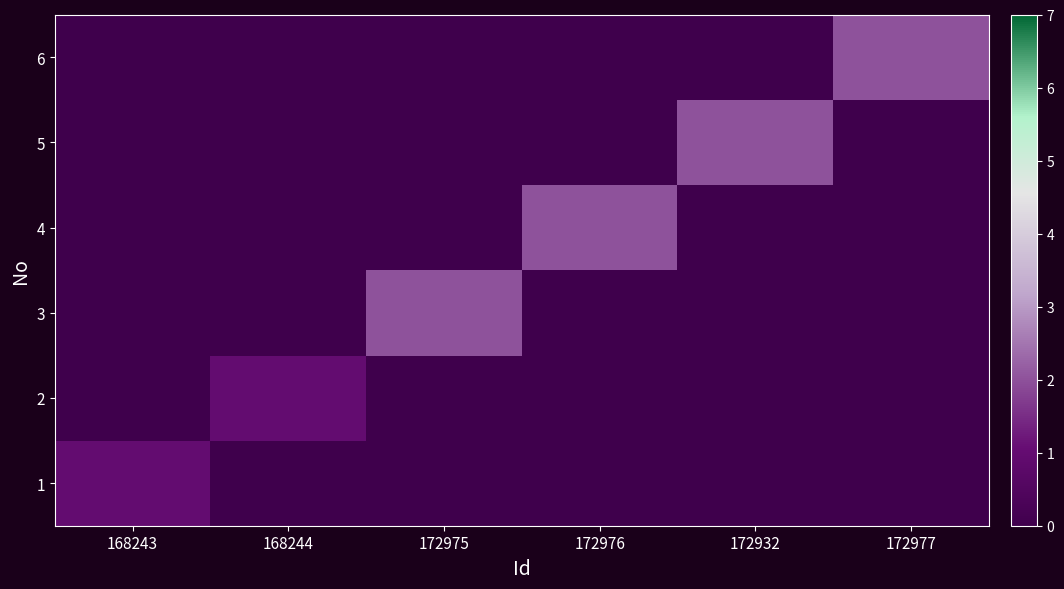

At which category is the sum across all series the highest?

172975